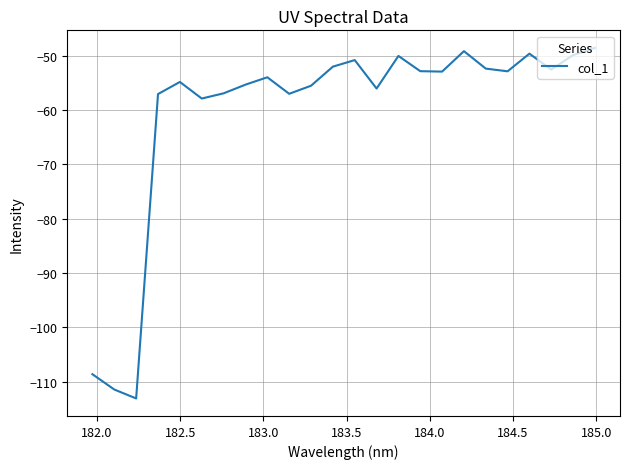

What is the maximum value shown in the chart?

-48.6